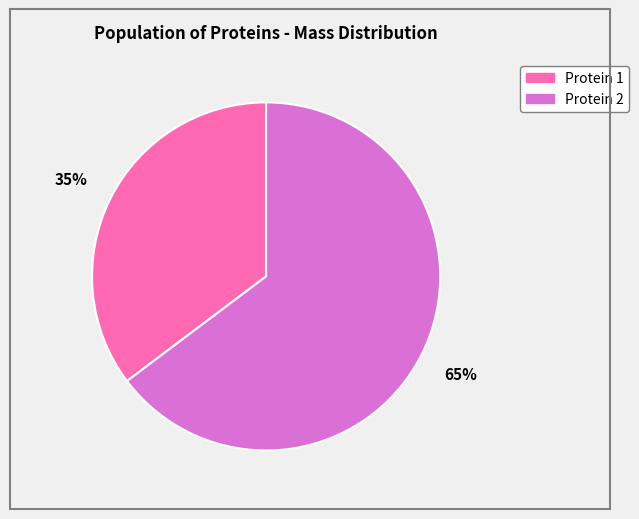

Which slice is the smallest?

Protein 1